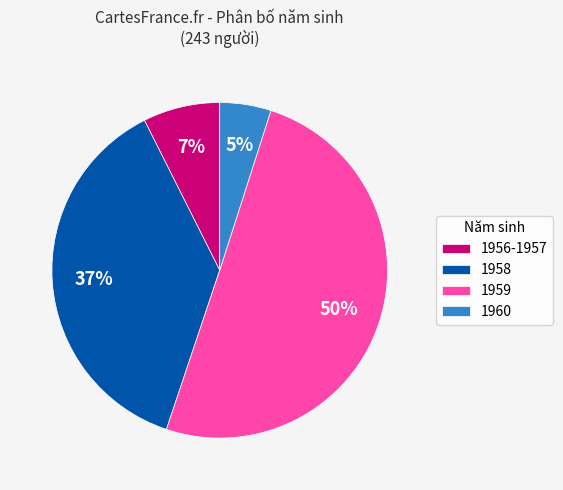

Is 1956-1957 the majority of the pie?

No